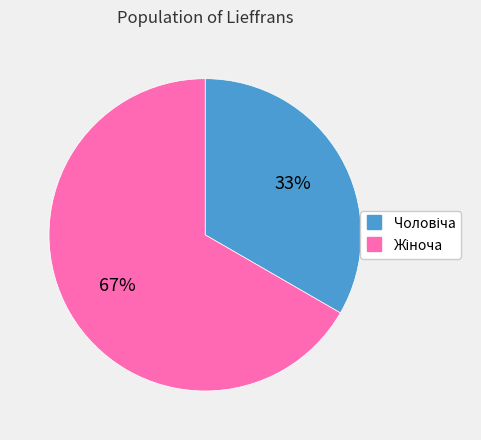

Is there a majority slice in this chart?

Yes